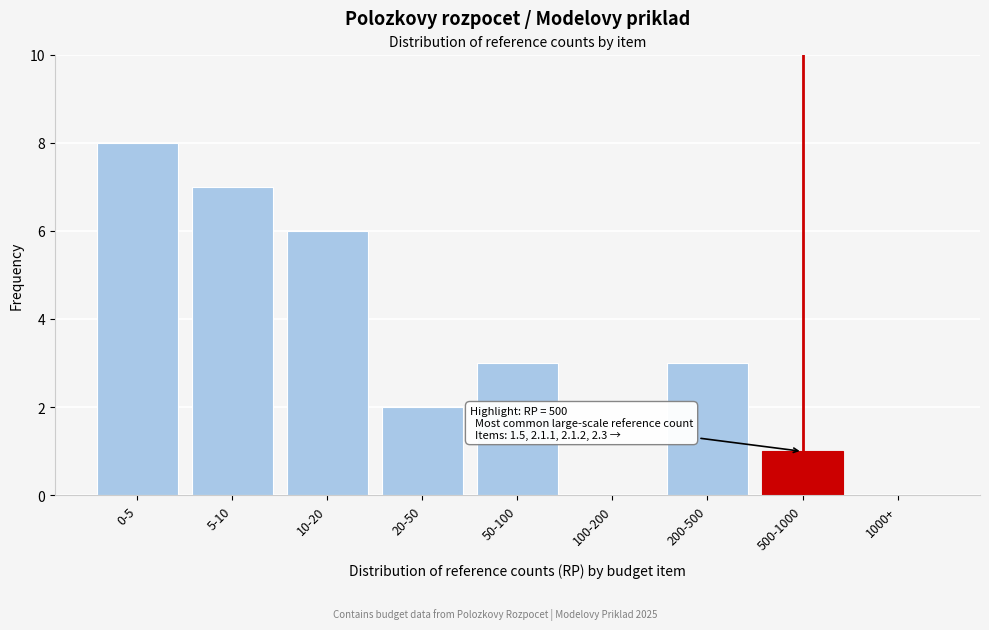

Reading left to right, list all the values displayed in this chart.

0-5=8	5-10=7	10-20=6	20-50=2	50-100=3	100-200=0	200-500=3	500-1000=1	1000+=0